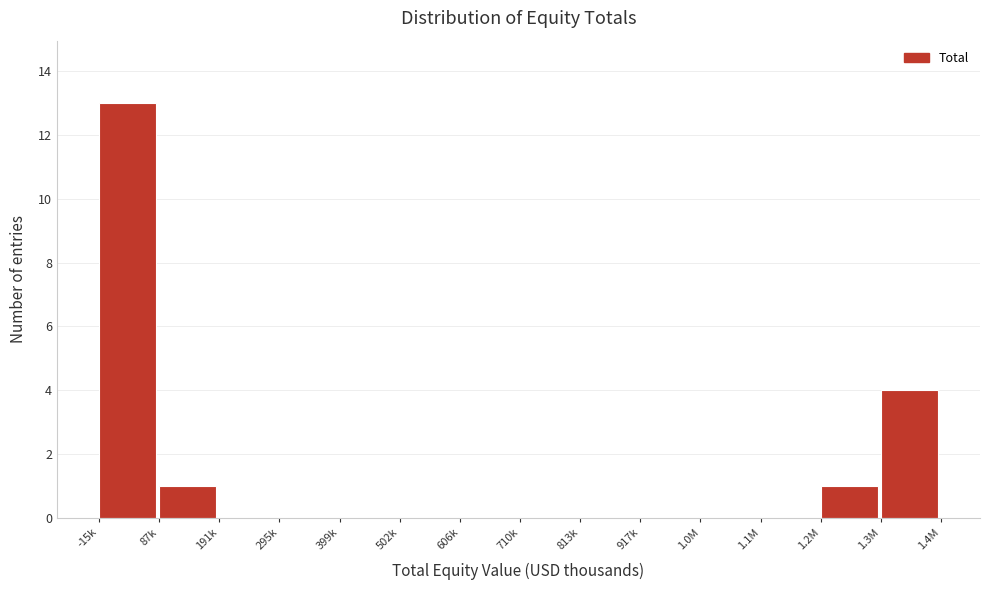

Reading left to right, extract all data points from this chart.

-15k=13	87k=1	191k=0	295k=0	399k=0	502k=0	606k=0	710k=0	813k=0	917k=0	1.0M=0	1.1M=0	1.2M=1	1.3M=4